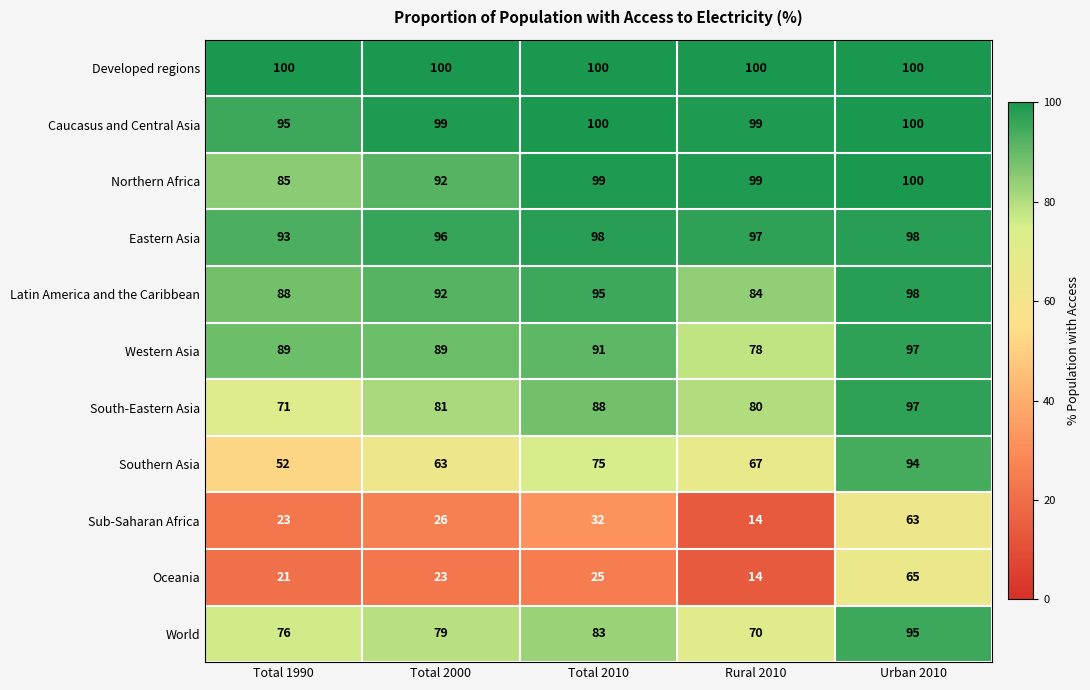

Which label corresponds to the smallest value in the chart?

Rural 2010